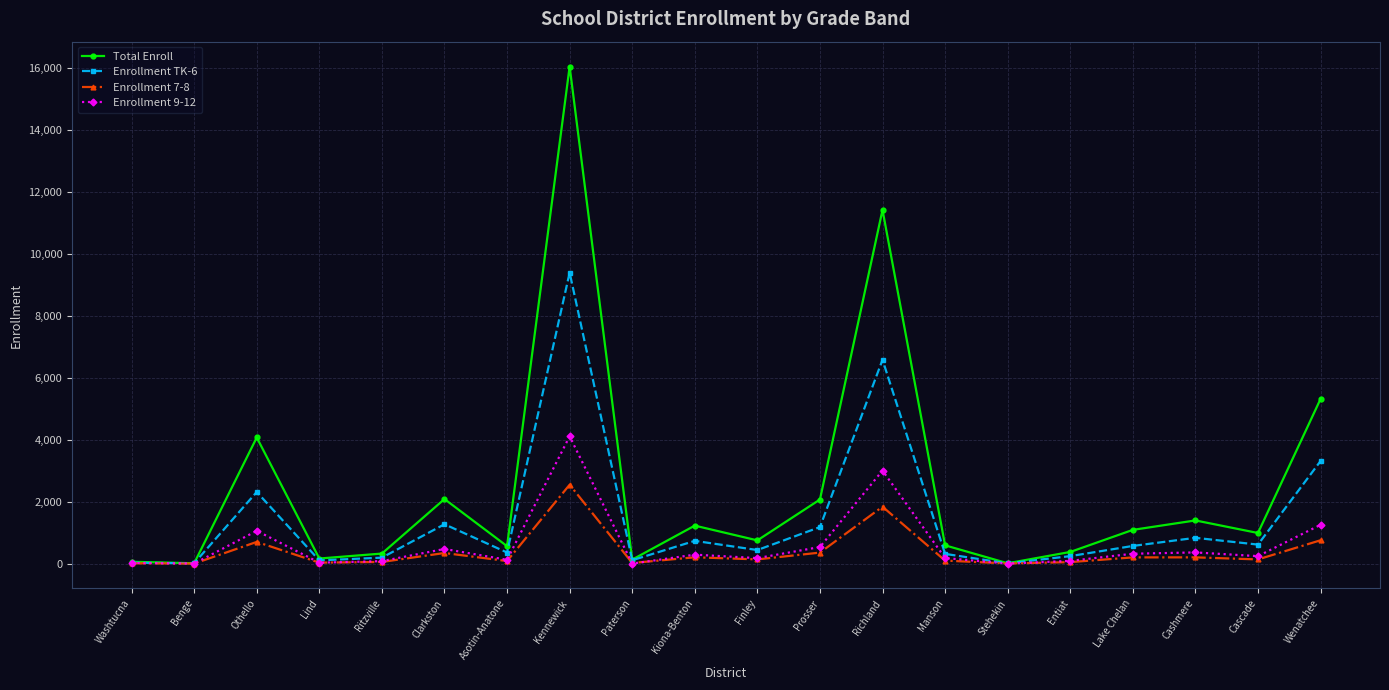

How many data points in Enrollment 9-12 are above 240?

10